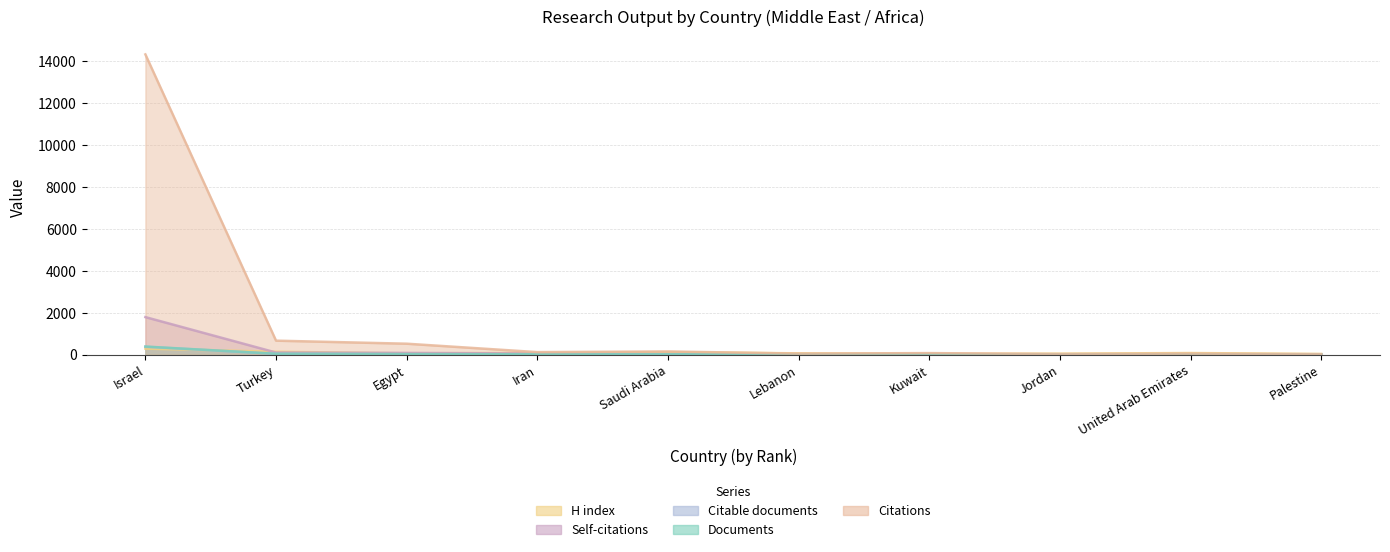

Is it true that Citable documents equals 2 at Palestine?

True